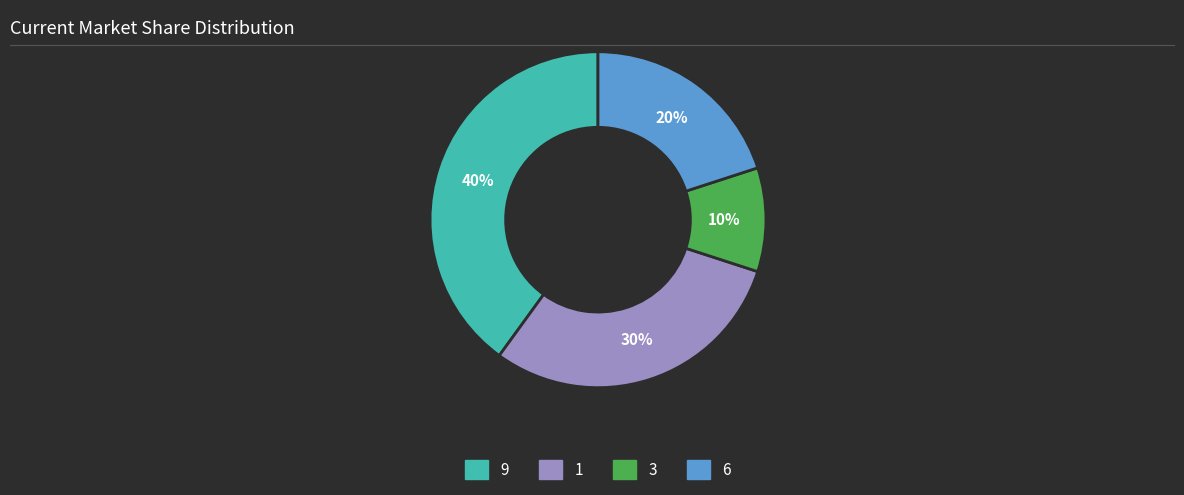

To the nearest percent, what is the difference between the largest and smallest slice percentages?

30%